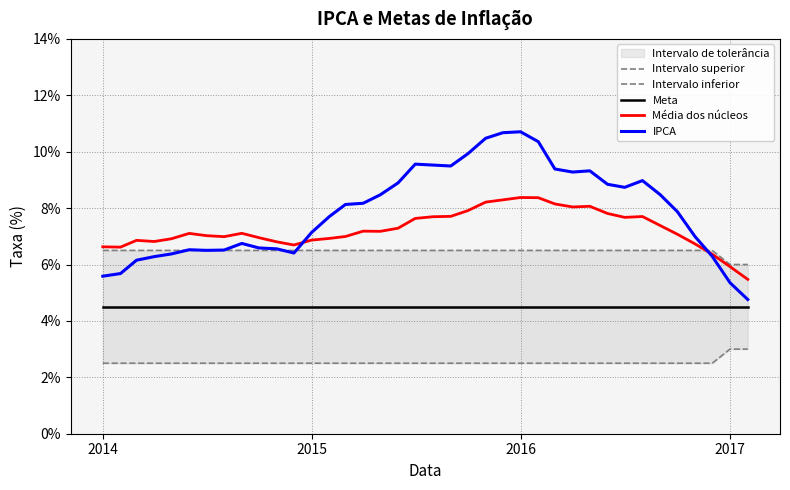

What is the highest value of the IPCA series?

10.7